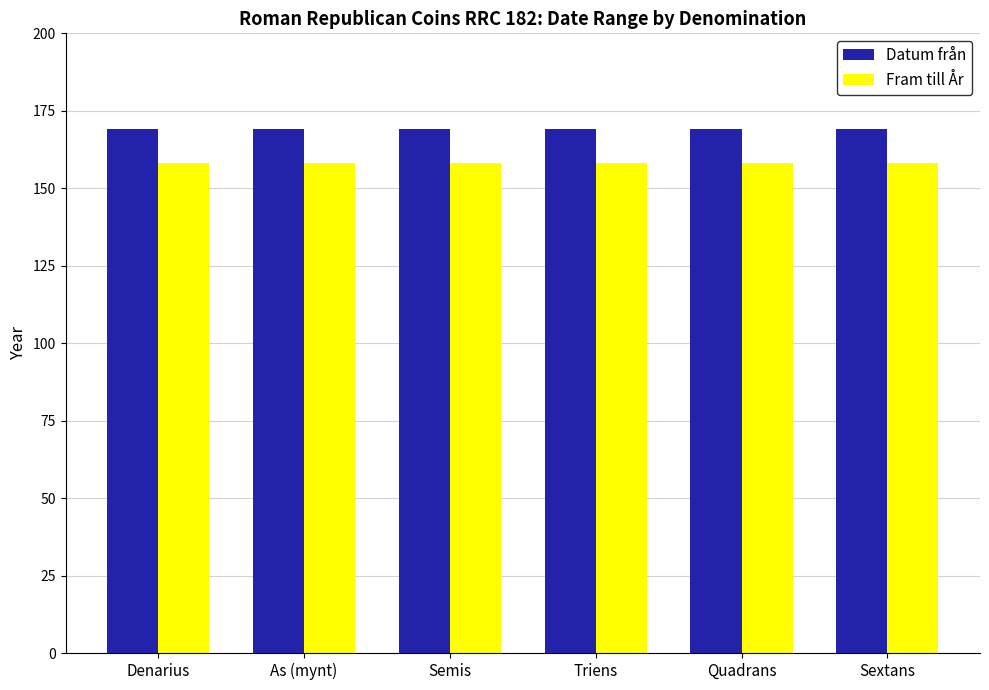

The value of Fram till År at Denarius is 158. True or false?

True